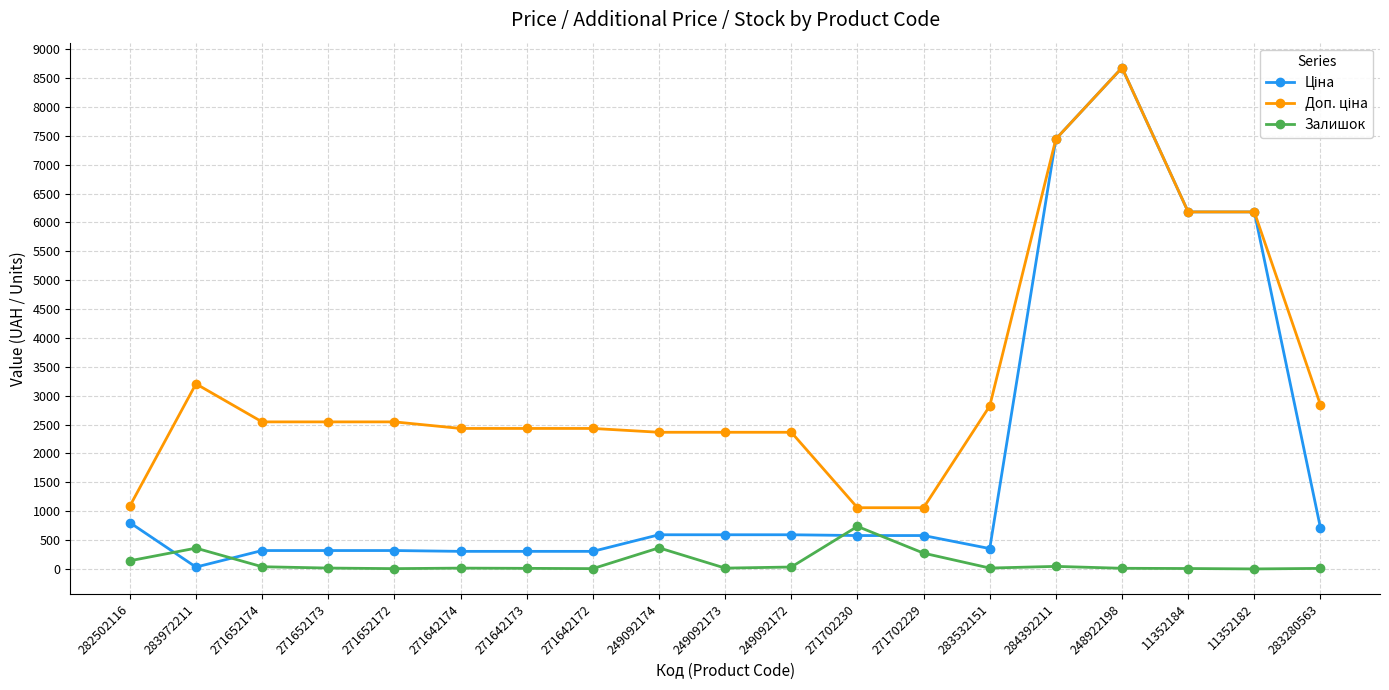

Is this an area chart (filled region under the line)?

No